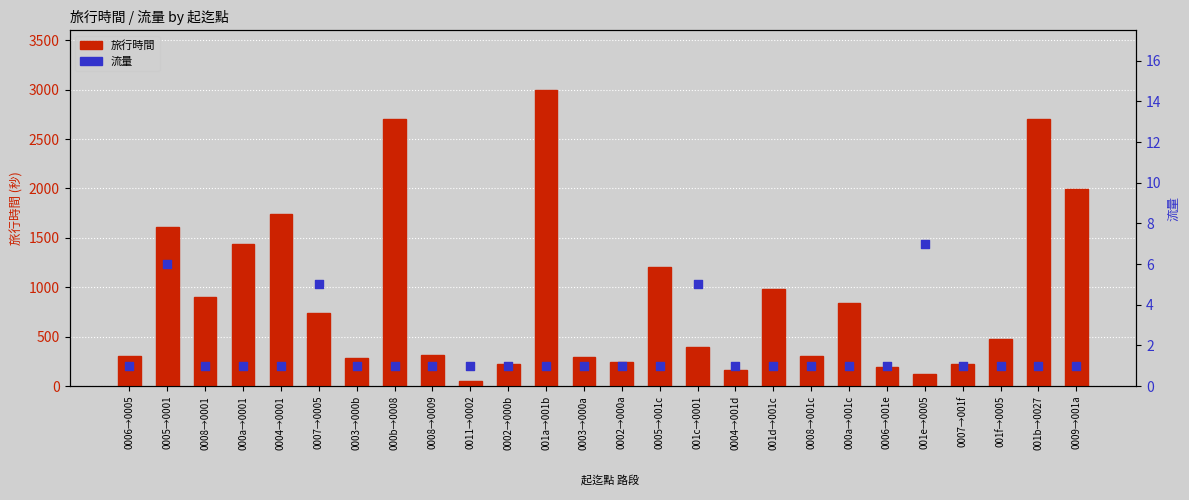

Is the value of 流量 at 001c→0001 greater than the value of 旅行時間 at 0006→0005?

No